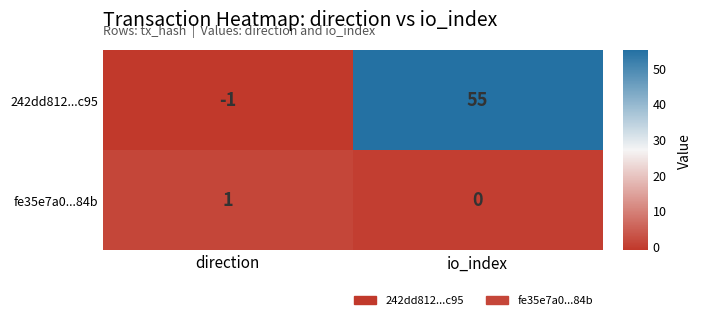

At which category is the sum across all series the highest?

io_index